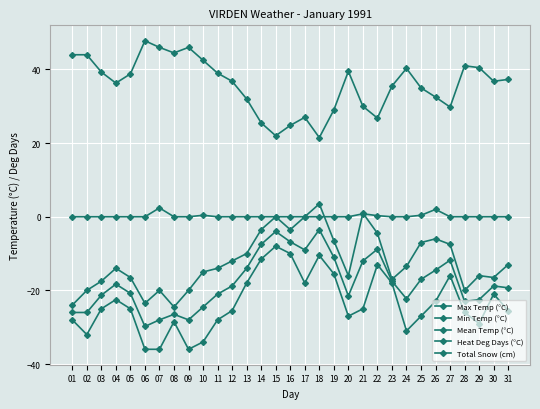

How many categories are shown in the chart?

31